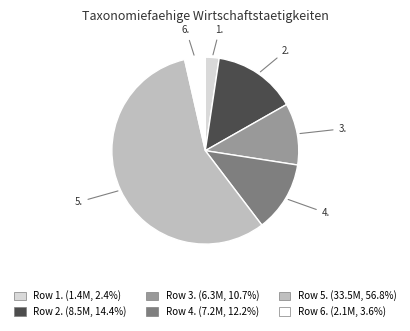

Between 3. and 1., which is larger?

3.